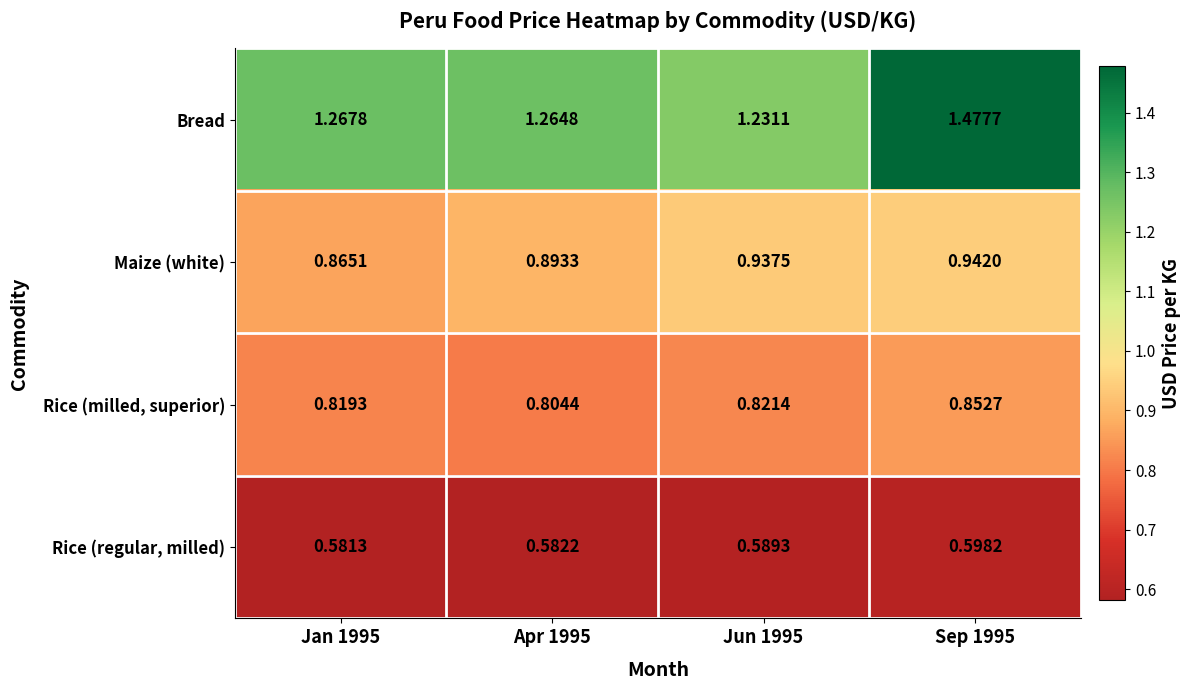

What is the total value across all series at Jan 1995?

3.5